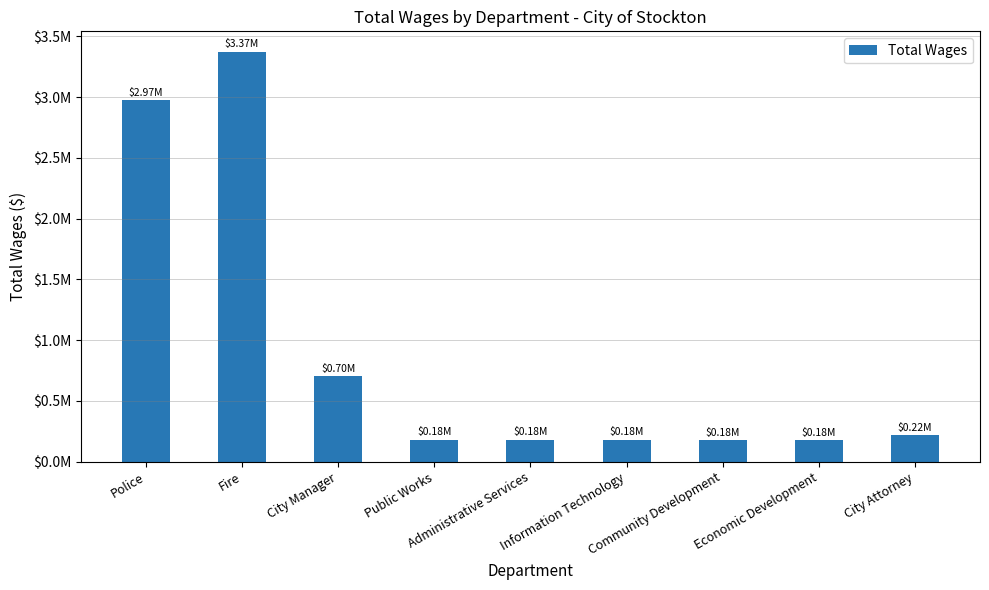

List the labels in order of value, smallest first.

Economic Development, Community Development, Information Technology, Administrative Services, Public Works, City Attorney, City Manager, Police, Fire